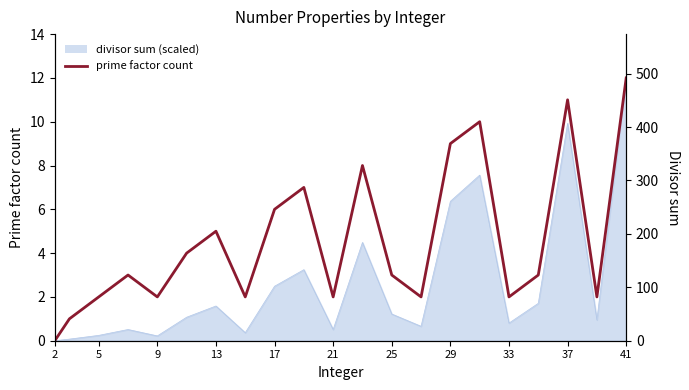

What is the value of the 16th point from the left?

10